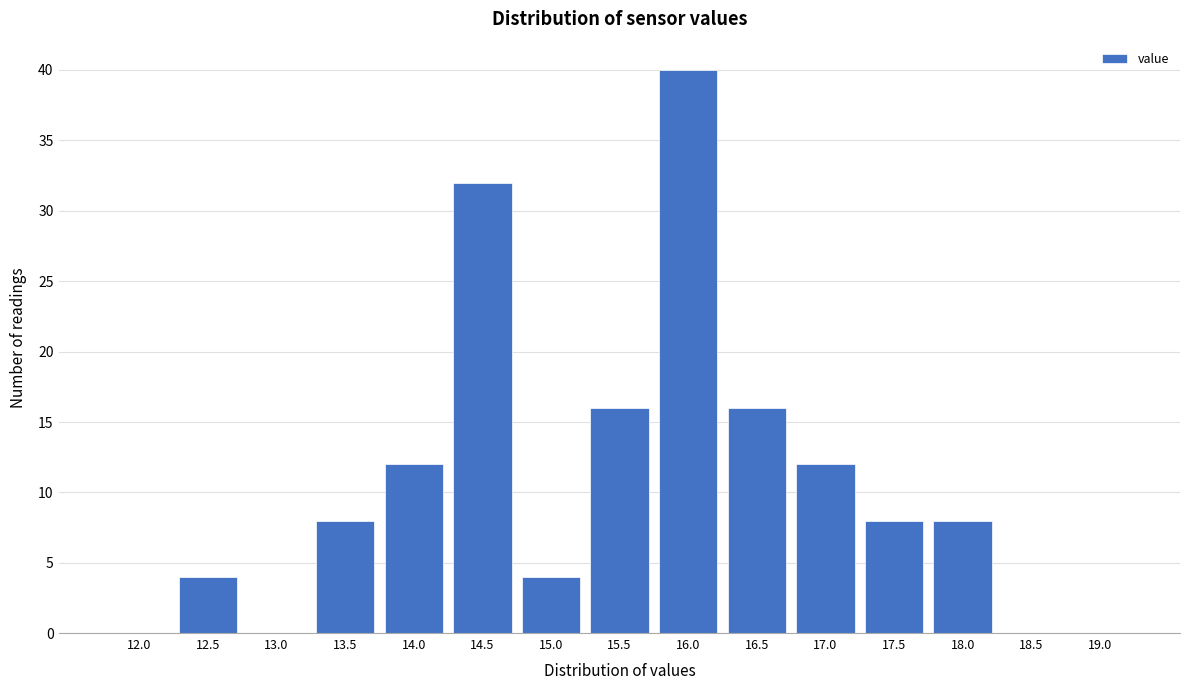

Reading left to right, list all the values displayed in this chart.

12.0=0	12.5=4	13.0=0	13.5=8	14.0=12	14.5=32	15.0=4	15.5=16	16.0=40	16.5=16	17.0=12	17.5=8	18.0=8	18.5=0	19.0=0